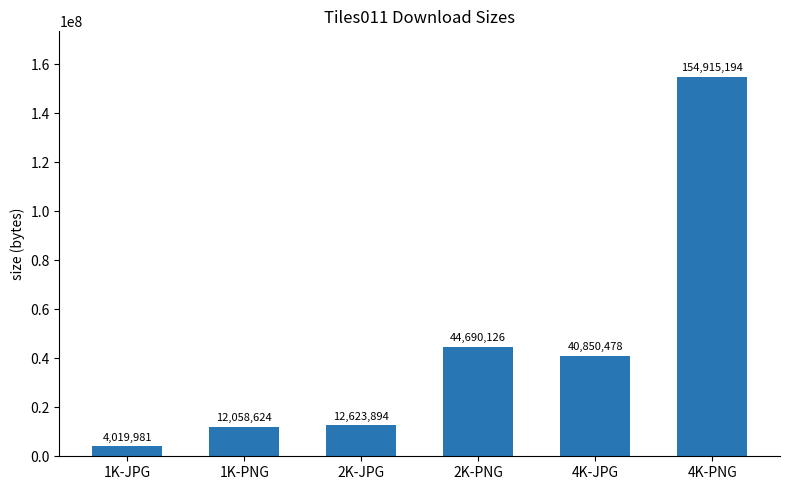

The chart shows a value of 275217149 at 4K-PNG. True or false?

False